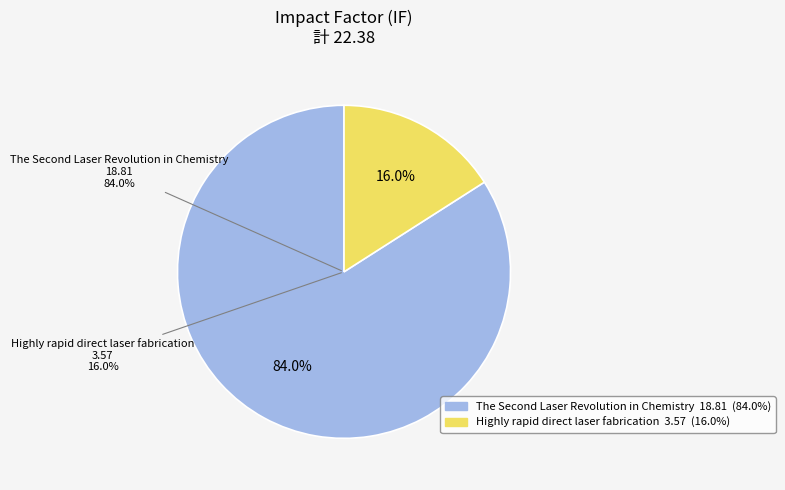

Count the number of slices in the pie.

2